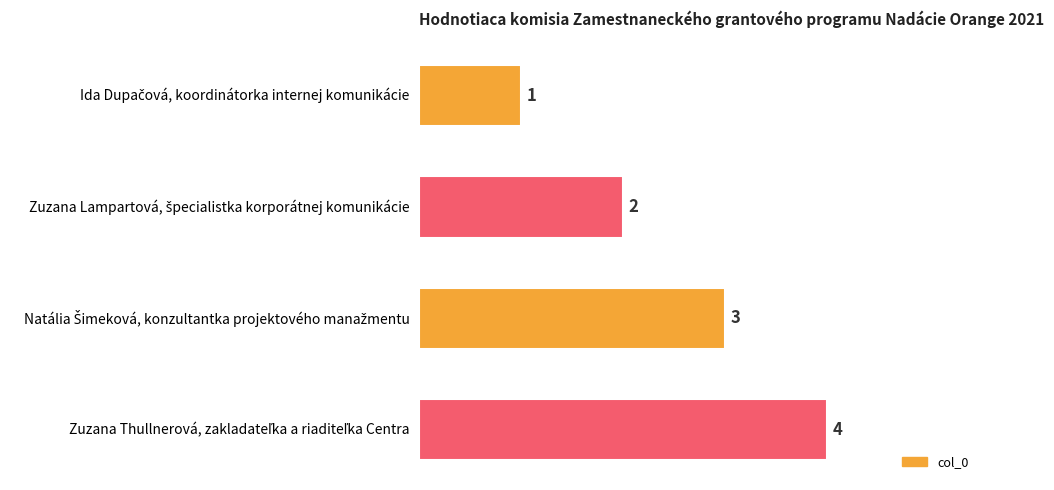

Does the chart contain stacked bars?

No